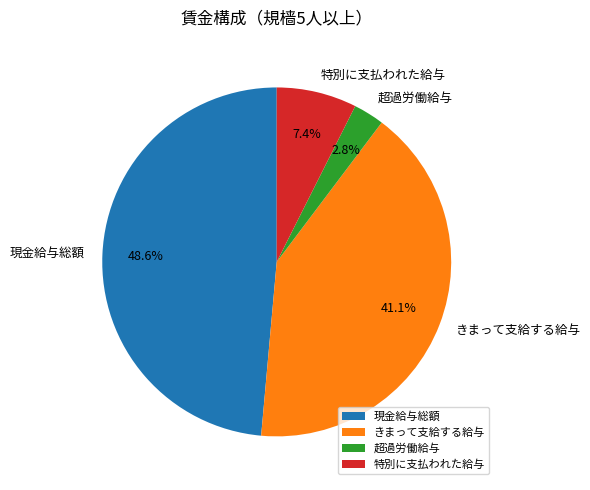

The 超過労働給与 slice represents 10% of the pie. True or false?

False